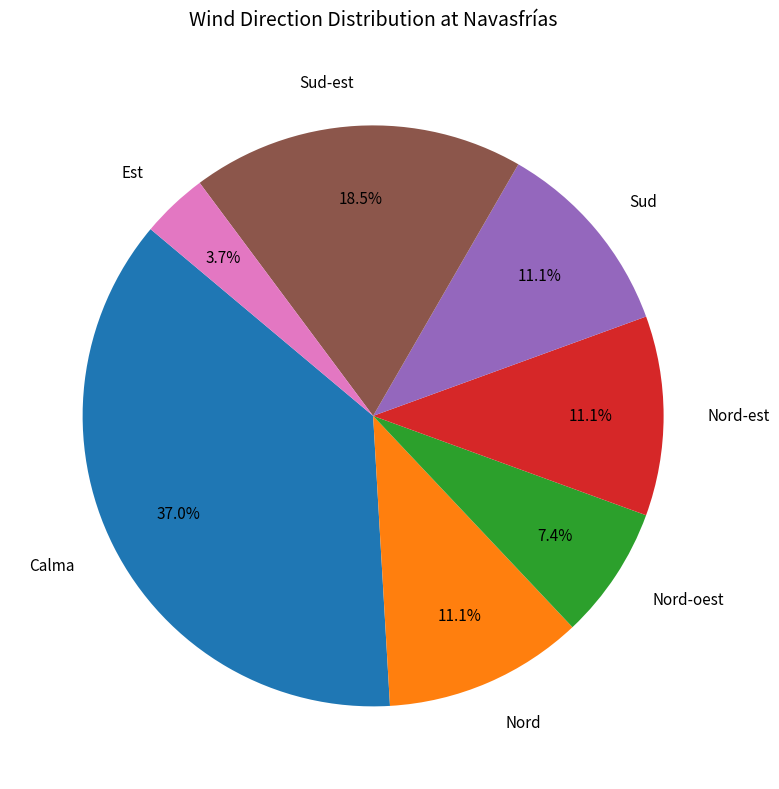

How many segments does this pie chart have?

7